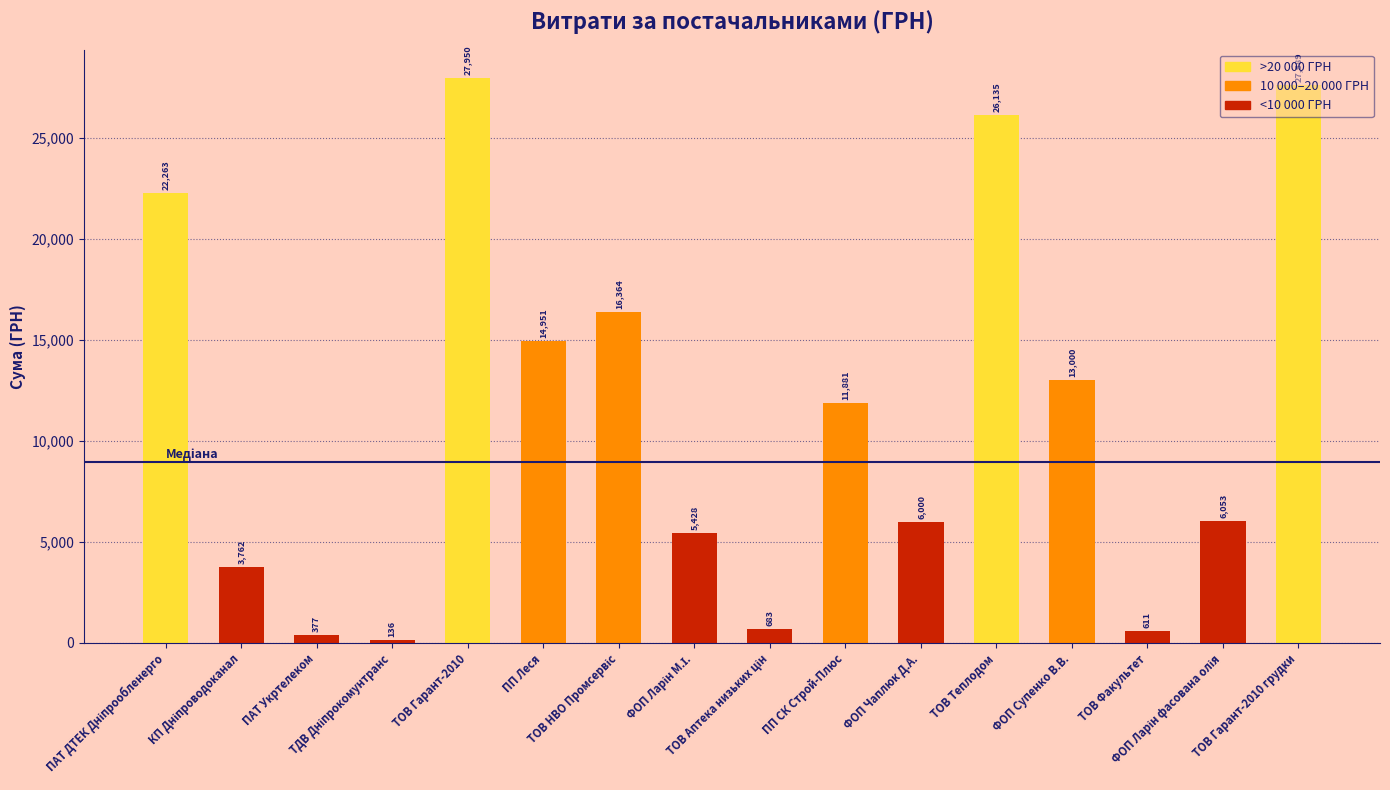

What is the greatest value displayed?

27950.2